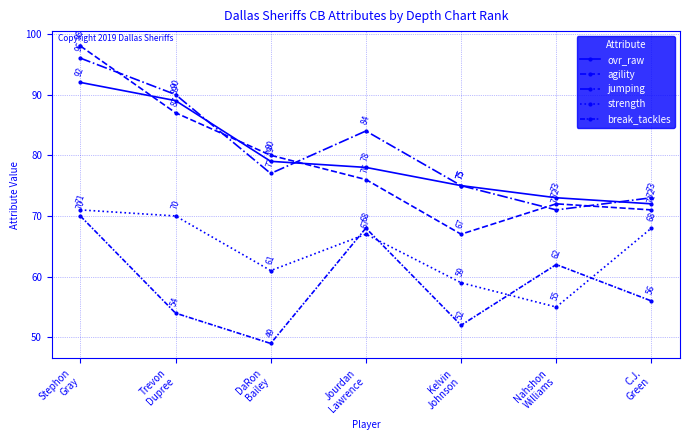

What is the smallest value displayed?

49